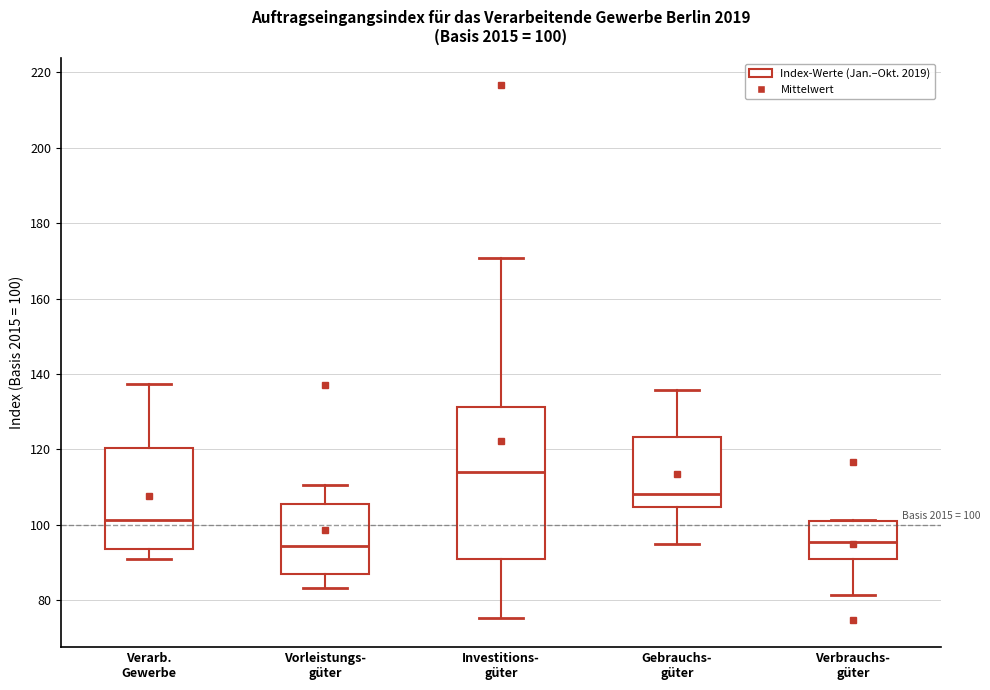

Which box is the tallest, from its lower edge to its upper edge?

Investitions- güter